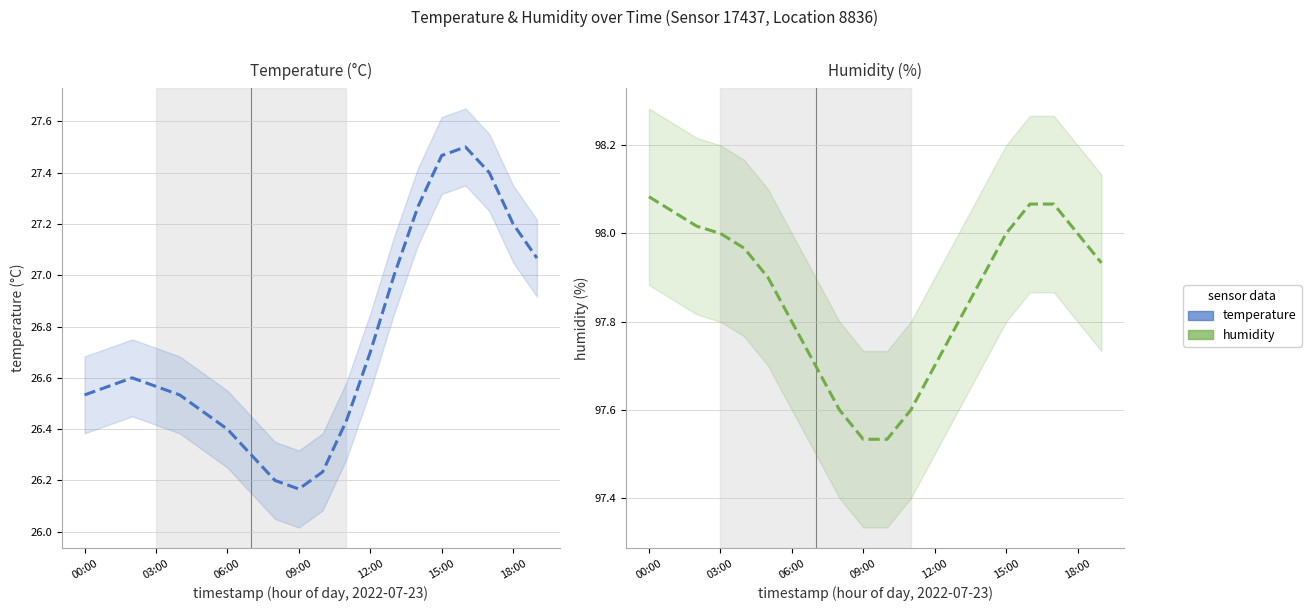

What is the sum of the humidity values at 16 and 8?

195.7